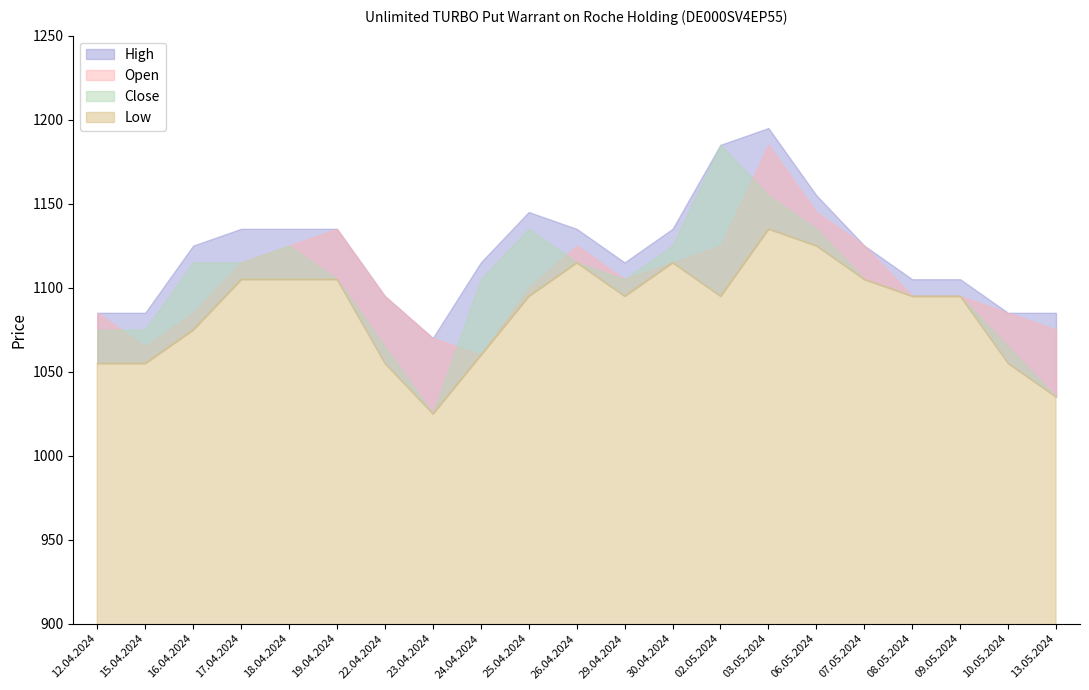

What is the lowest value of the High series?

1070